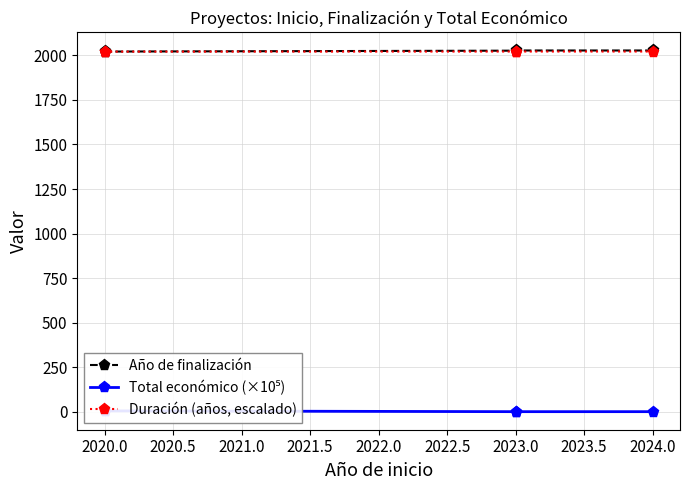

At which category does Duración (años, escalado) reach its first local valley?

2020.0